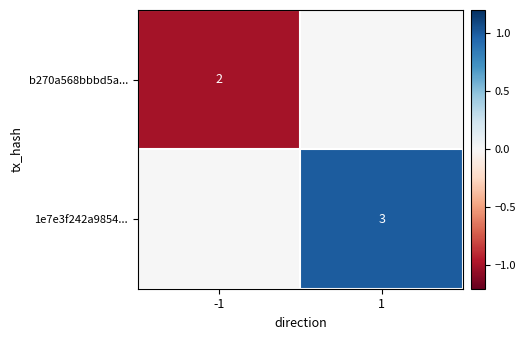

Is the value of b270a568bbbd5a... at -1 greater than the value of 1e7e3f242a9854... at 1?

No